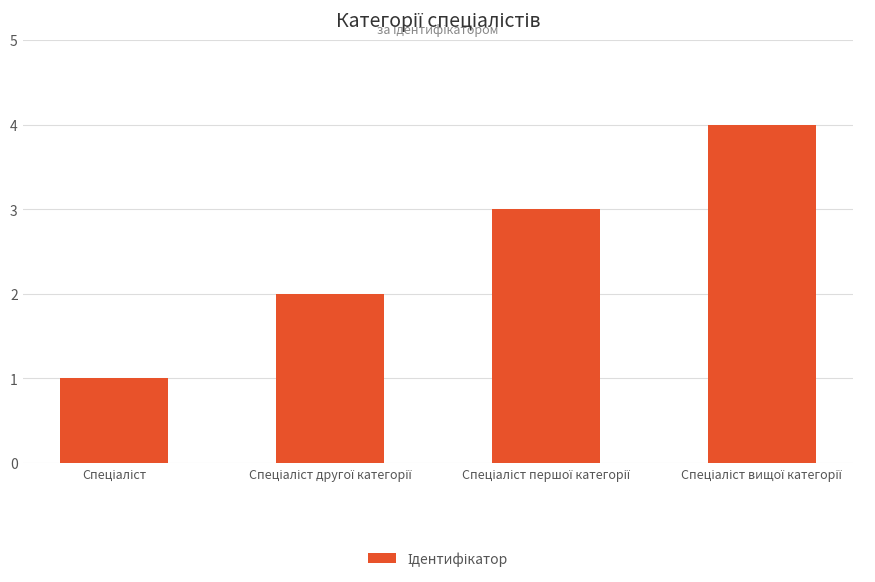

What is the sum of all values?

10